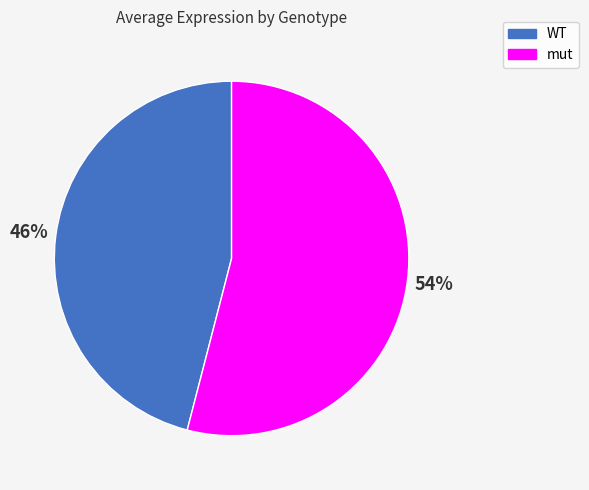

Is it true that mut is 42% of the pie?

False